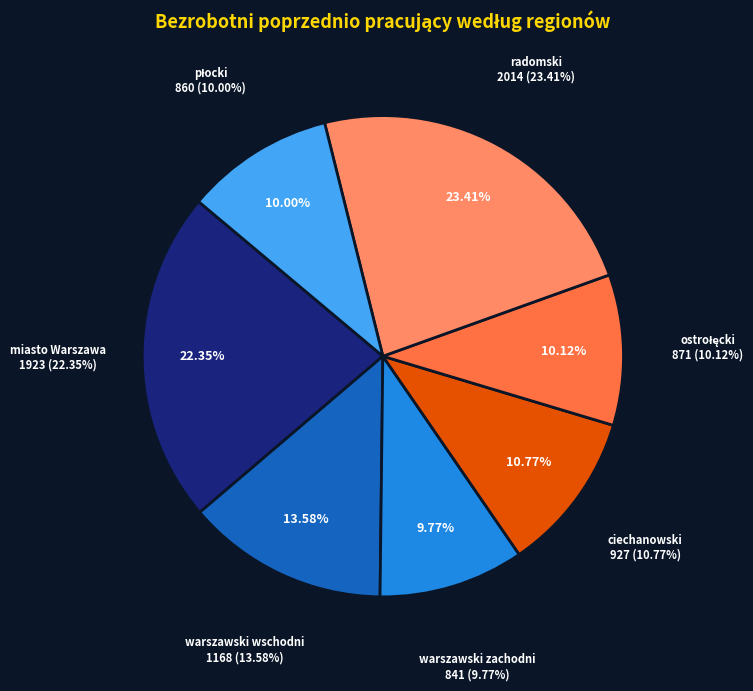

Is it true that Podregion miasto Warszawa is 12% of the pie?

False